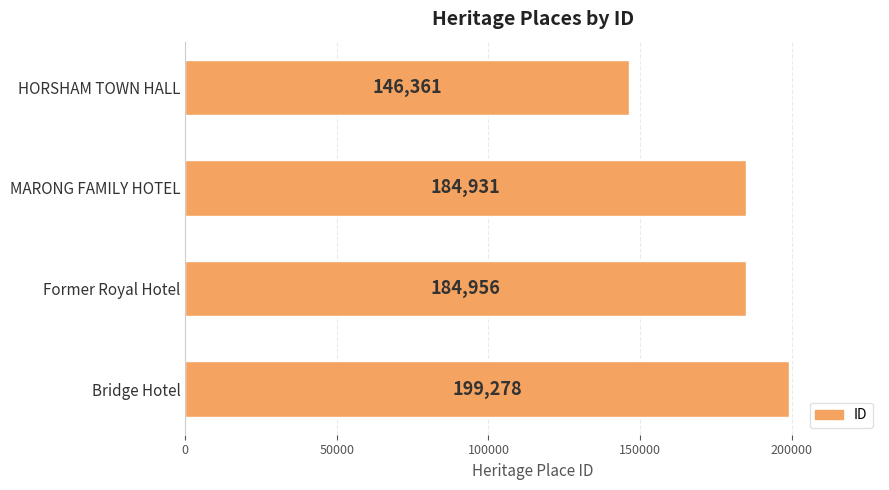

What is the maximum value shown in the chart?

199278